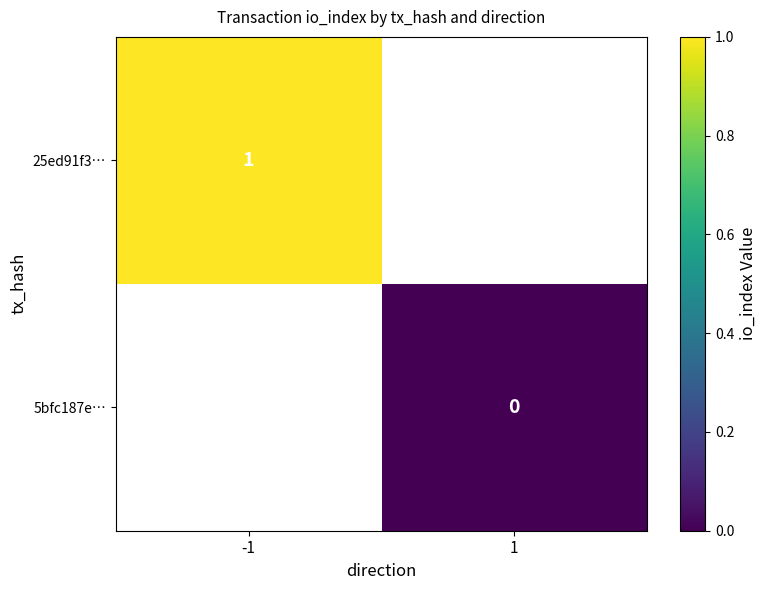

Is it true that 25ed91f3… equals 1 at -1?

True